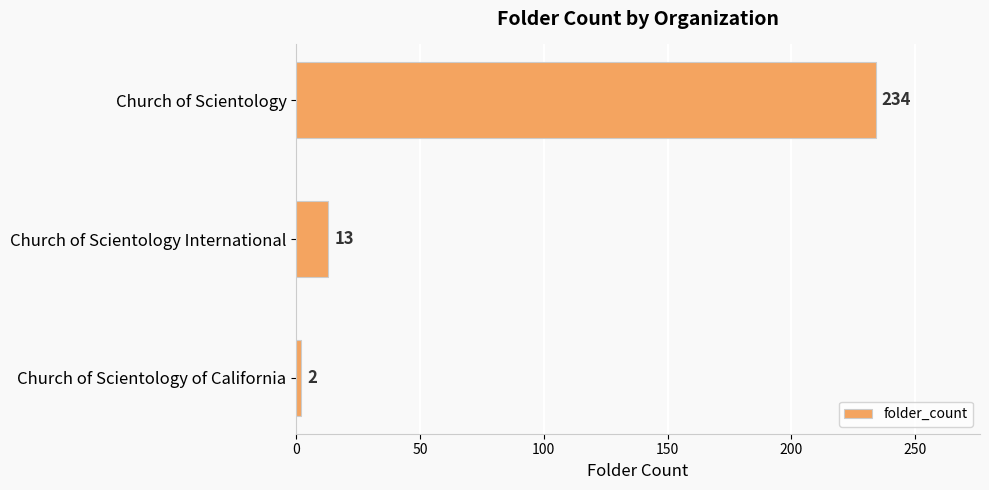

How many bars are there in total?

3